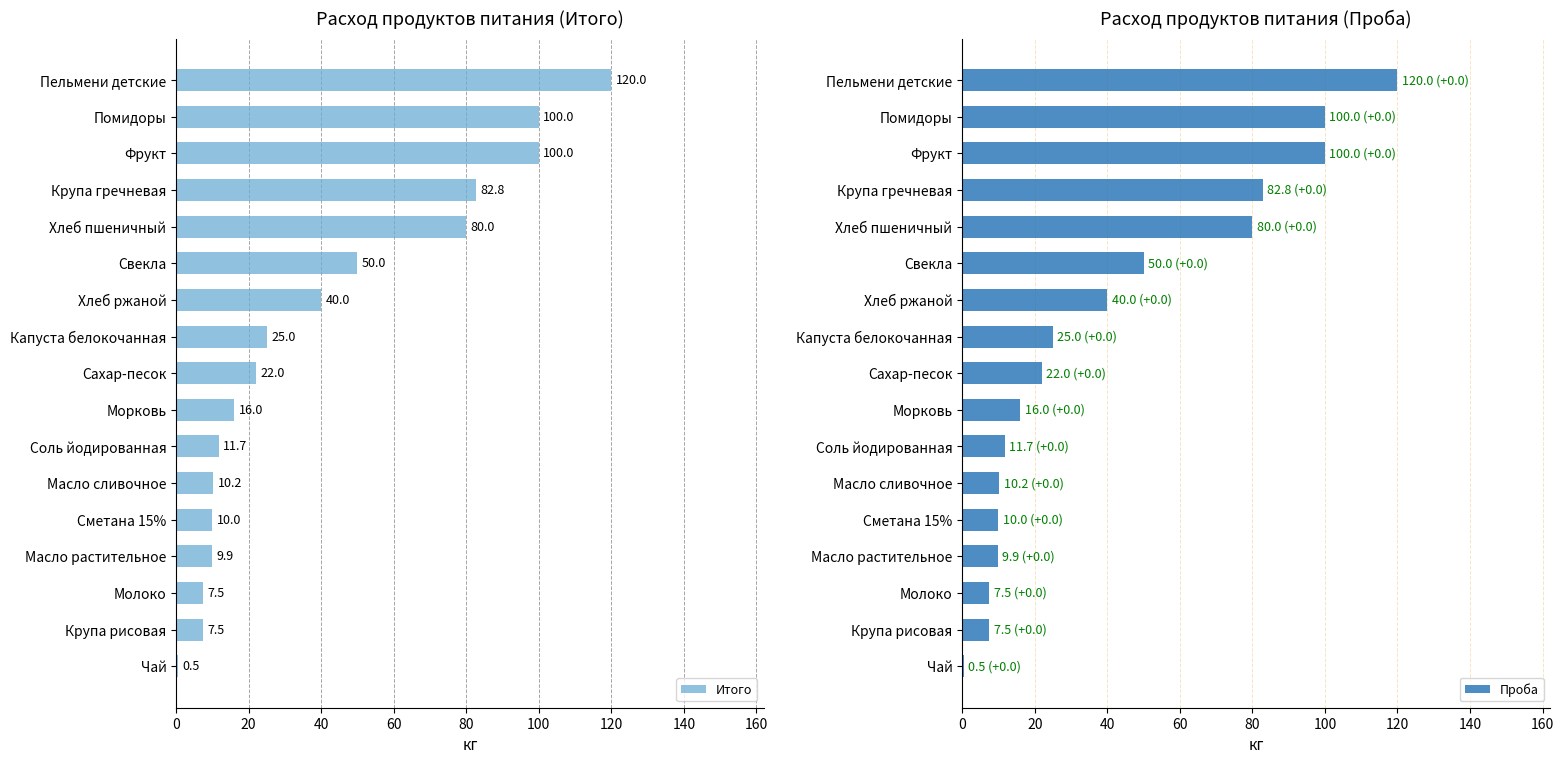

Where does the Итого series first go above 22?

180